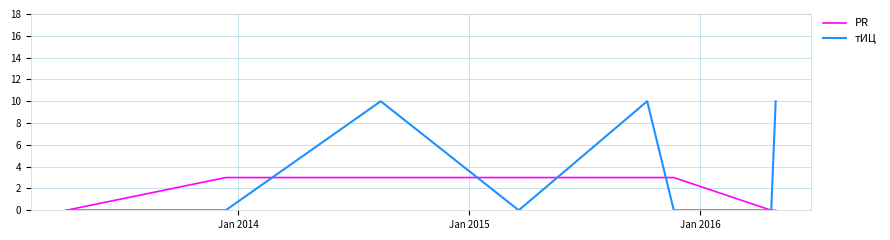

List the series in order of their peak value, highest first.

тИЦ, PR